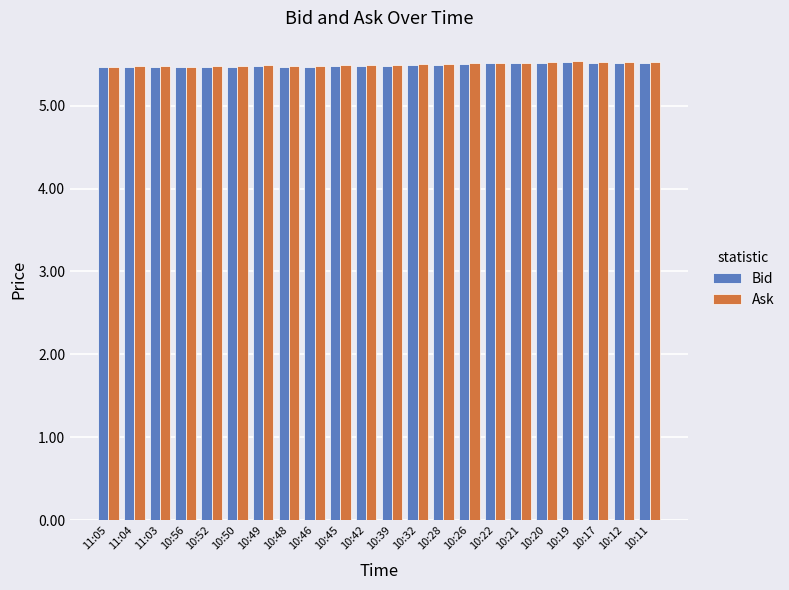

What is the highest value of the Bid series?

5.5